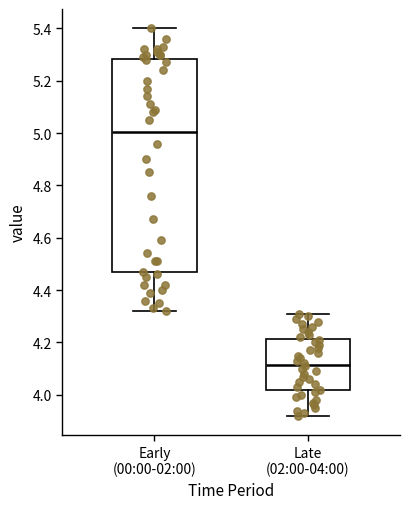

Reading left to right, read every box against the y-axis: the position of its median line, the range the box covers, and the ends of its whiskers. The values are not printed on the chart, so give them approximately, as read against the axis.

Early (00:00-02:00): median 5.00, box 4.46 to 5.28, whiskers 4.32 to 5.40
Late (02:00-04:00): median 4.12, box 4.02 to 4.22, whiskers 3.92 to 4.32